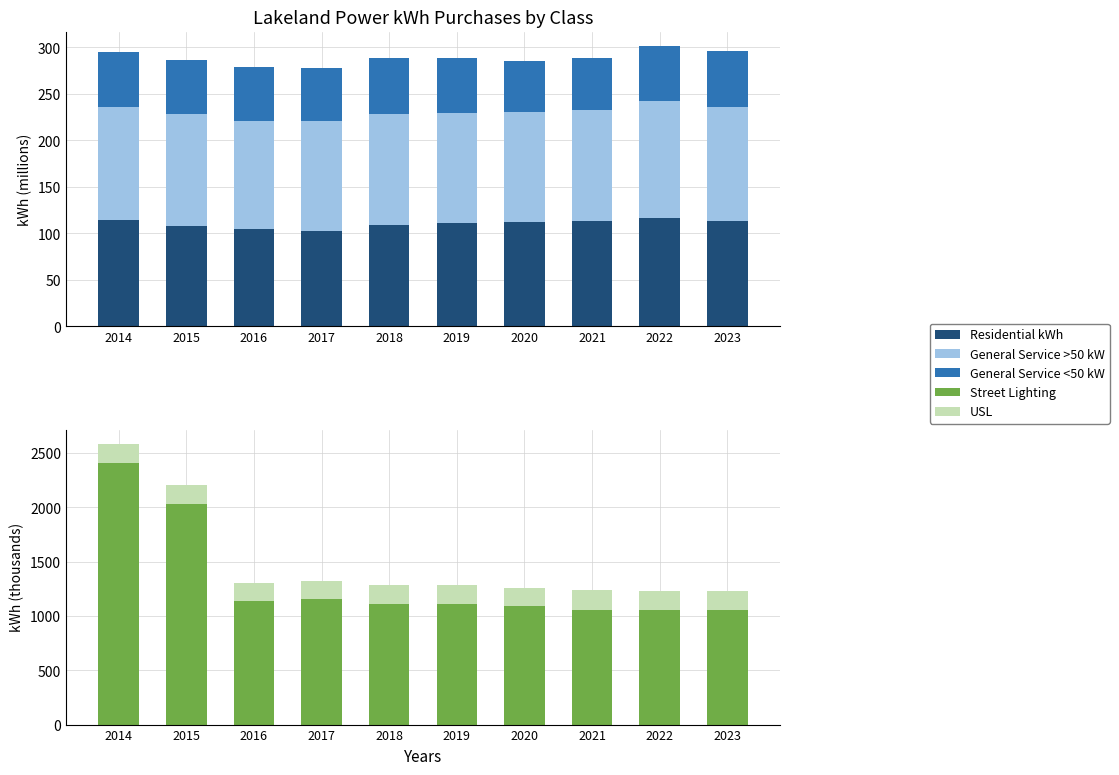

What is the difference between the maximum and minimum values in the General Service <50 kW series?

5.4